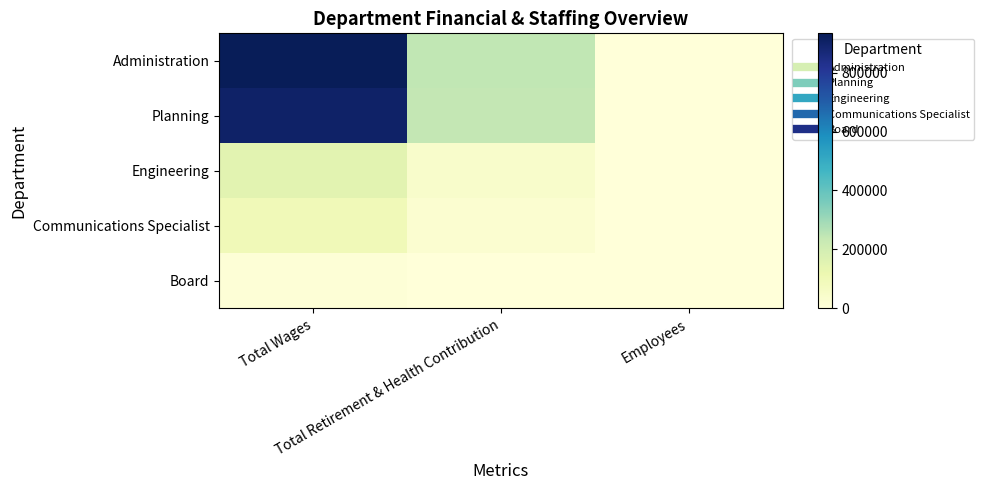

Reading right to left, what are all the values shown in this chart?

Administration: Employees=7	Total Retirement & Health Contribution=242868	Total Wages=934059
Planning: Employees=11	Total Retirement & Health Contribution=239639	Total Wages=903974
Engineering: Employees=1	Total Retirement & Health Contribution=43418	Total Wages=153117
Communications Specialist: Employees=1	Total Retirement & Health Contribution=27434	Total Wages=98273
Board: Employees=15	Total Retirement & Health Contribution=0	Total Wages=8200